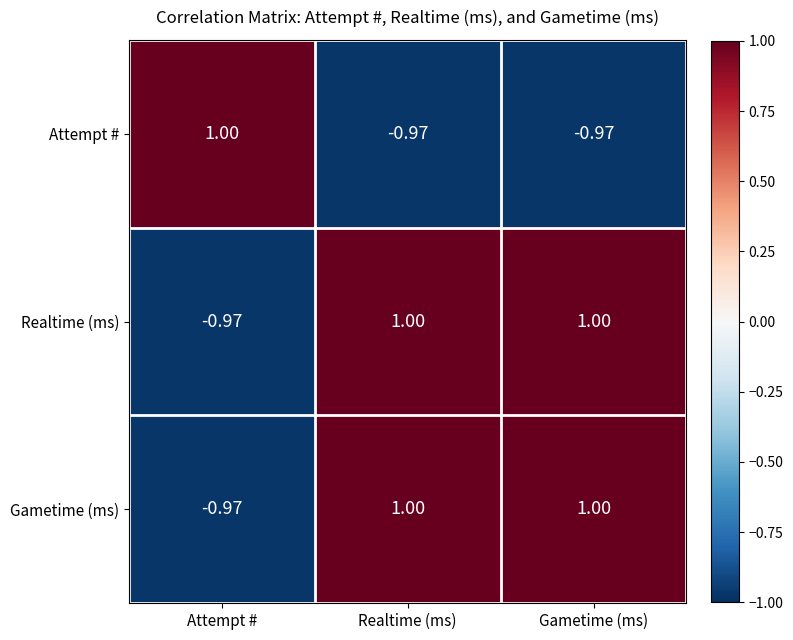

At which label does Attempt # reach its peak?

Attempt #